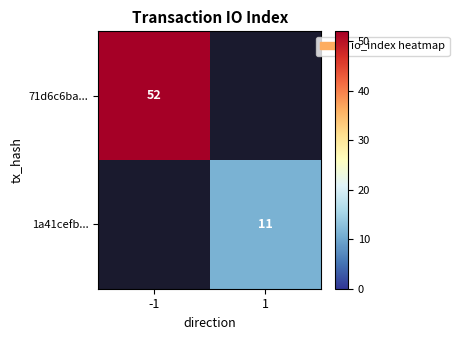

The value of 1a41cefb... at 1 is 4. True or false?

False